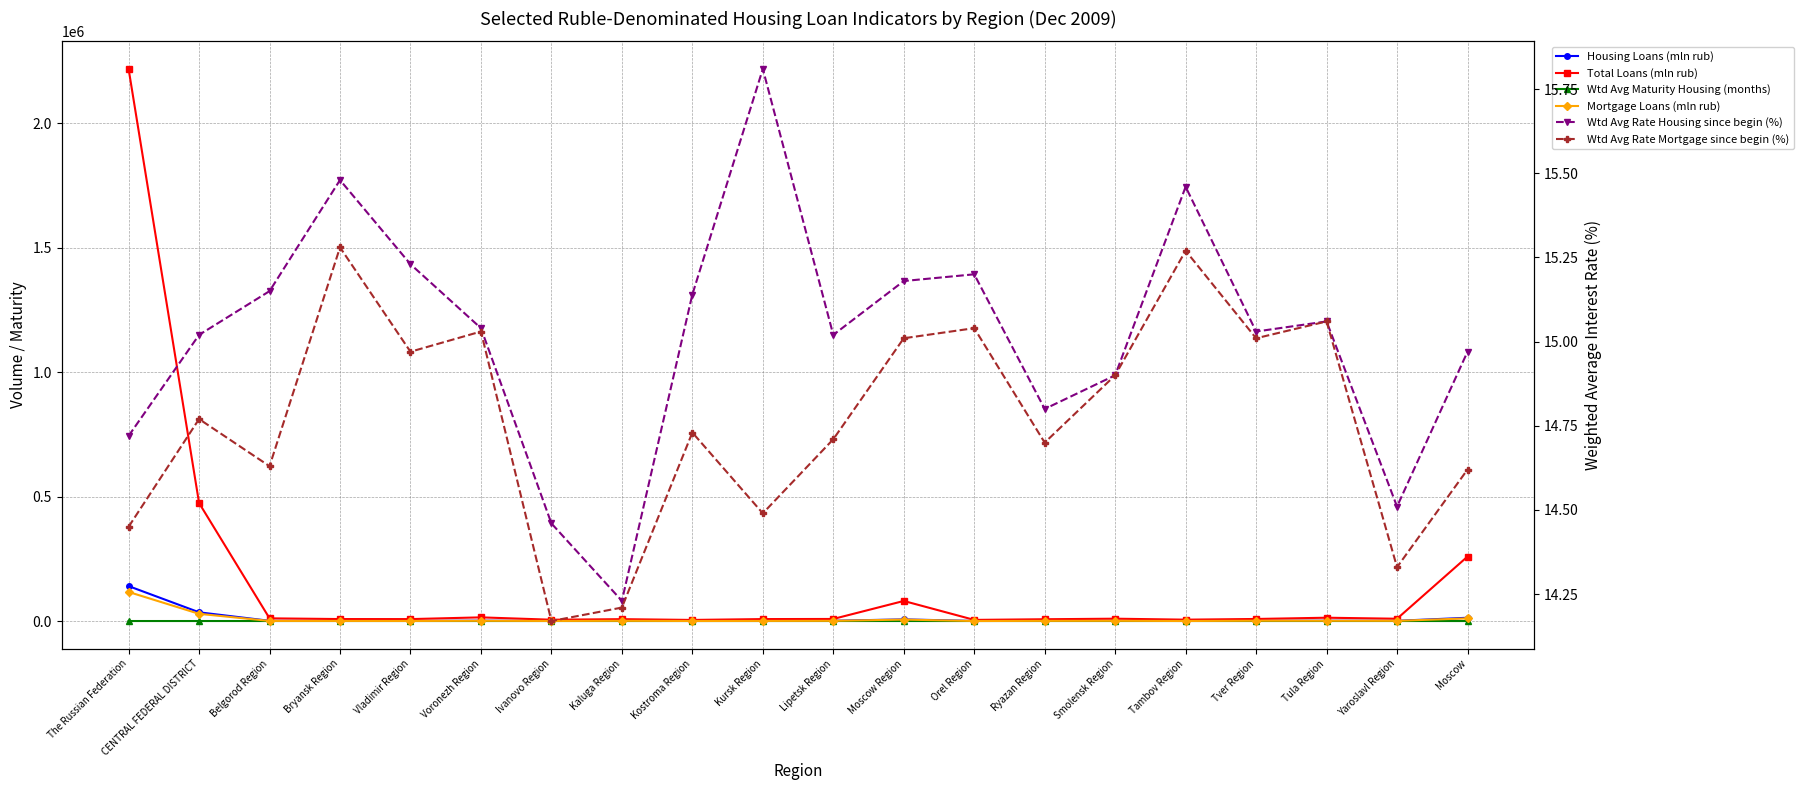

What is the minimum value for Wtd Avg Maturity Housing (months)?

139.0